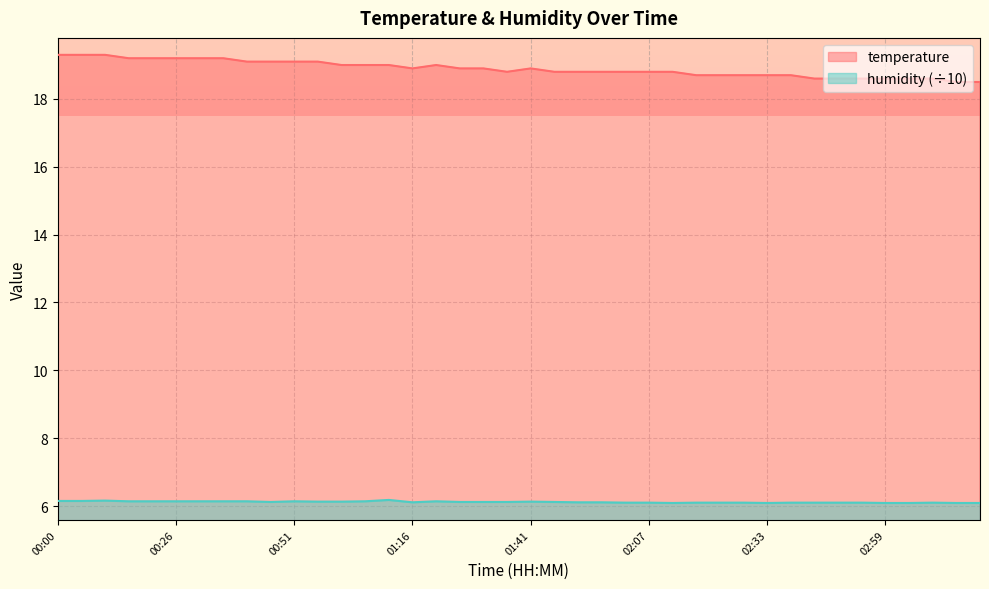

What is the difference between the maximum and minimum values in the temperature series?

0.8